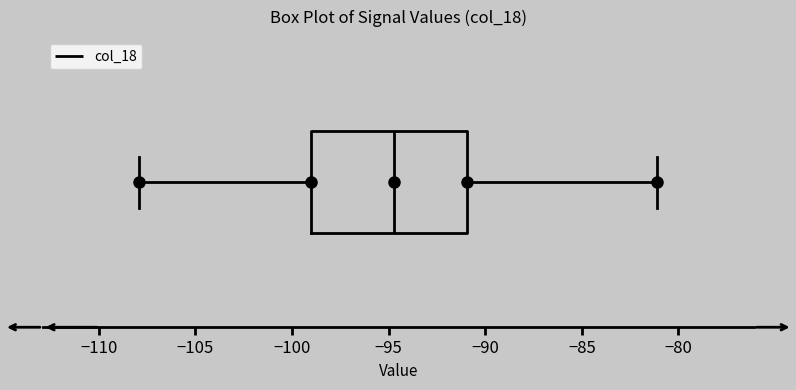

Where does the left whisker of the box end on the x-axis? The values are not printed on the chart, so give them approximately, as read against the axis.

-108.0